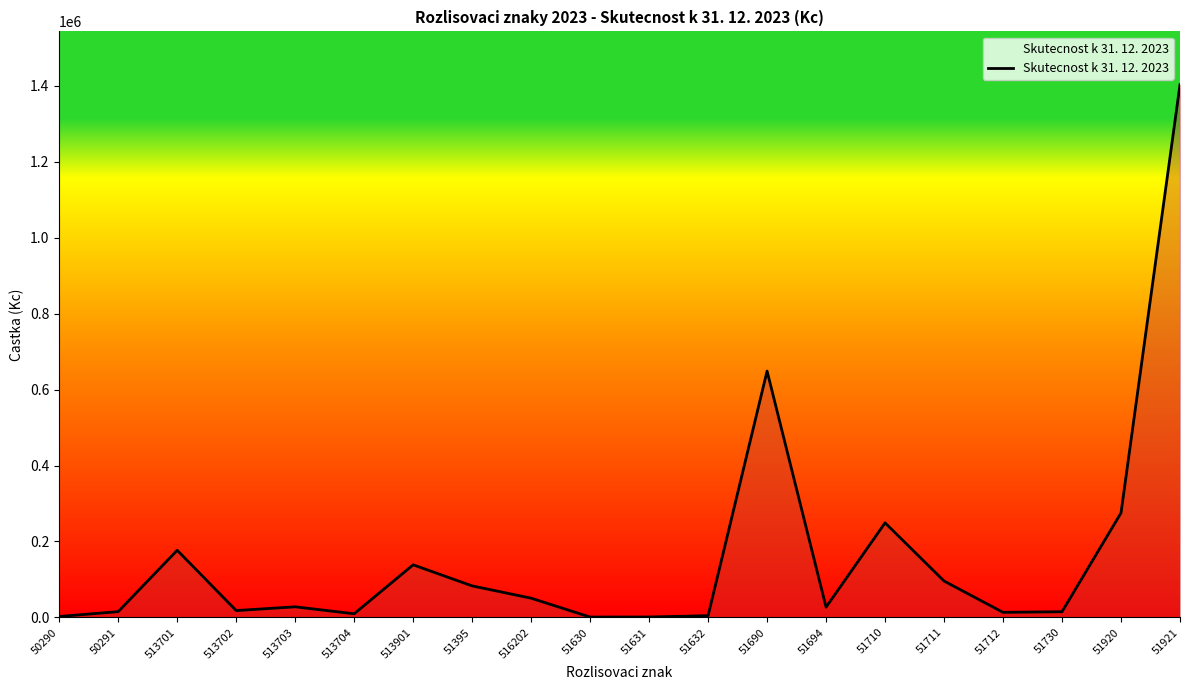

Which label corresponds to the largest value in the chart?

51921